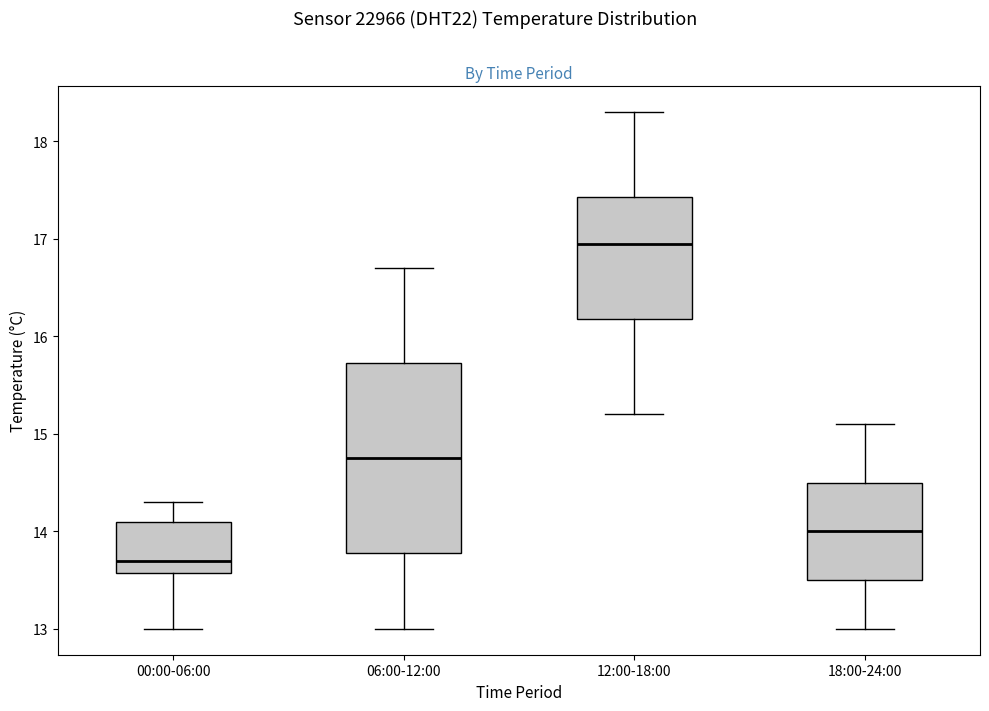

Reading left to right, transcribe this box plot: for each box, give where its median line is, the range the box spans, and where its two whiskers end, as read against the y-axis. The values are not printed on the chart, so give them approximately, as read against the axis.

00:00-06:00: median 13.7, box 13.6 to 14.1, whiskers 13.0 to 14.3
06:00-12:00: median 14.8, box 13.8 to 15.7, whiskers 13.0 to 16.7
12:00-18:00: median 17.0, box 16.2 to 17.4, whiskers 15.2 to 18.3
18:00-24:00: median 14.0, box 13.5 to 14.5, whiskers 13.0 to 15.1